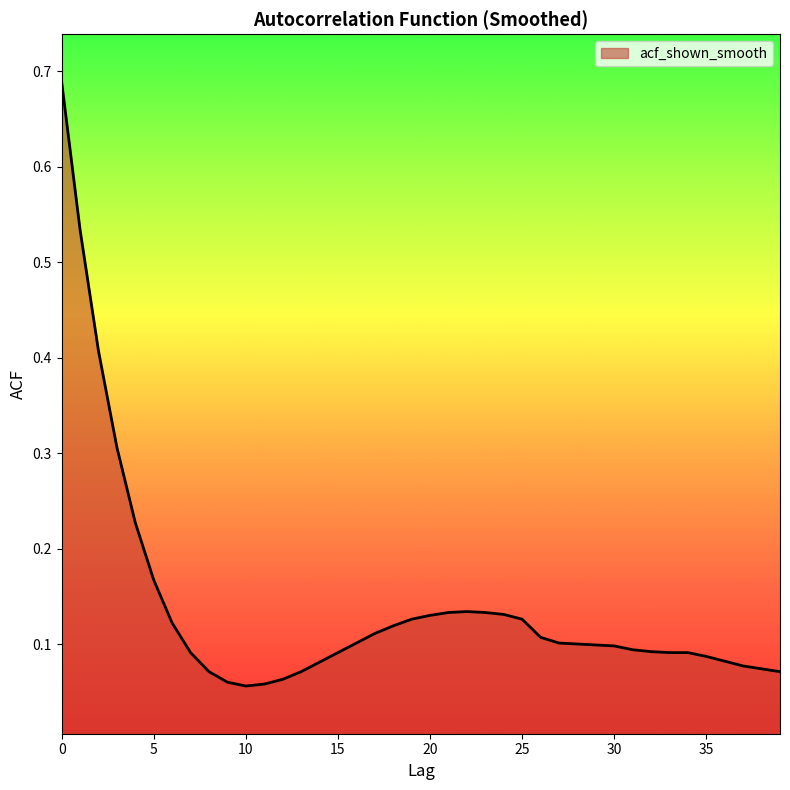

At which category does the data reach its first local peak?

22